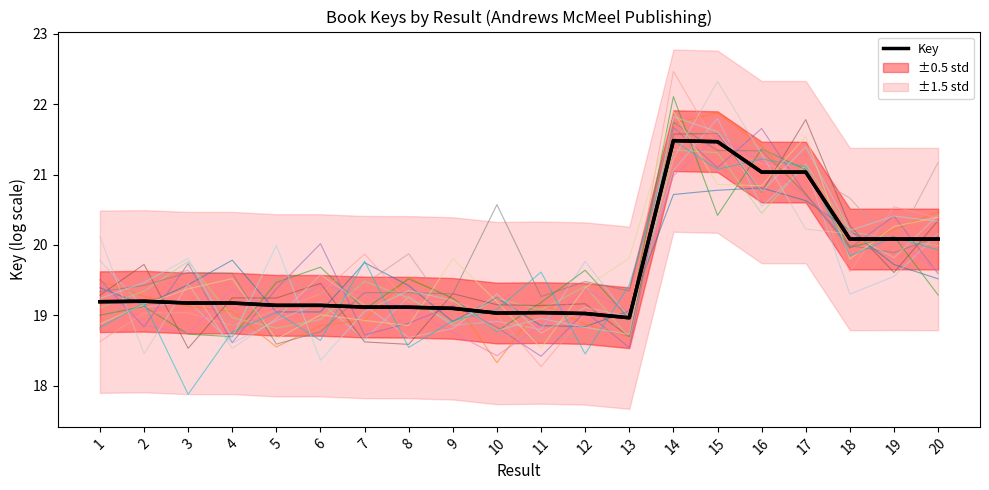

List the labels in order of value, largest first.

14, 15, 16, 17, 19, 18, 20, 2, 1, 4, 3, 5, 6, 7, 8, 9, 11, 10, 12, 13